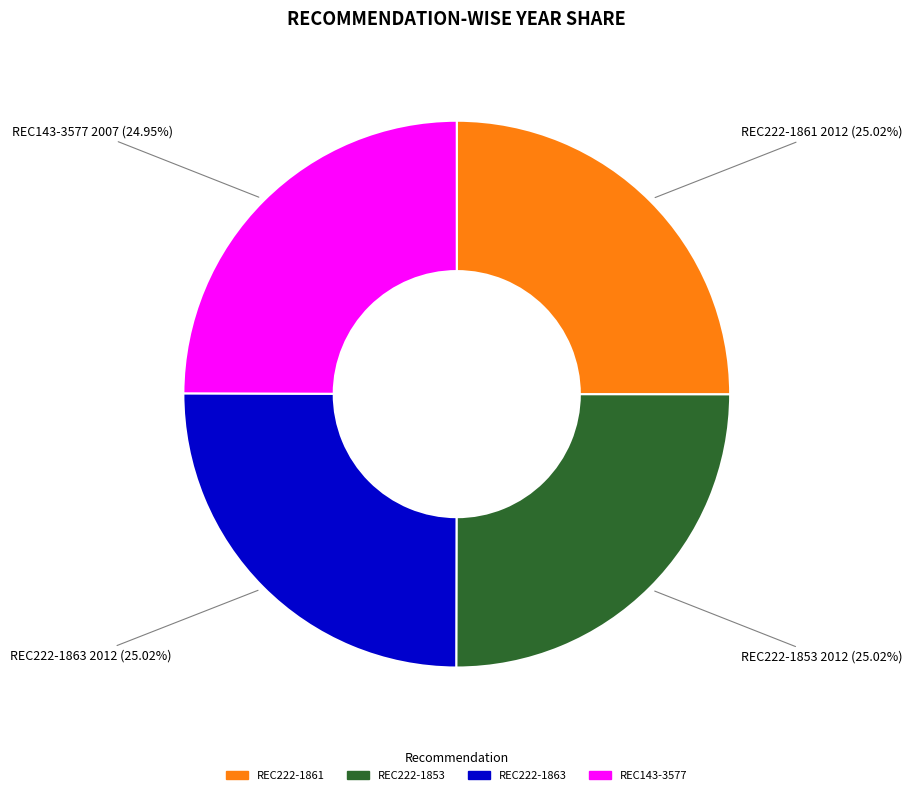

What is the total percentage of REC222-1863 and REC143-3577?

50.0%